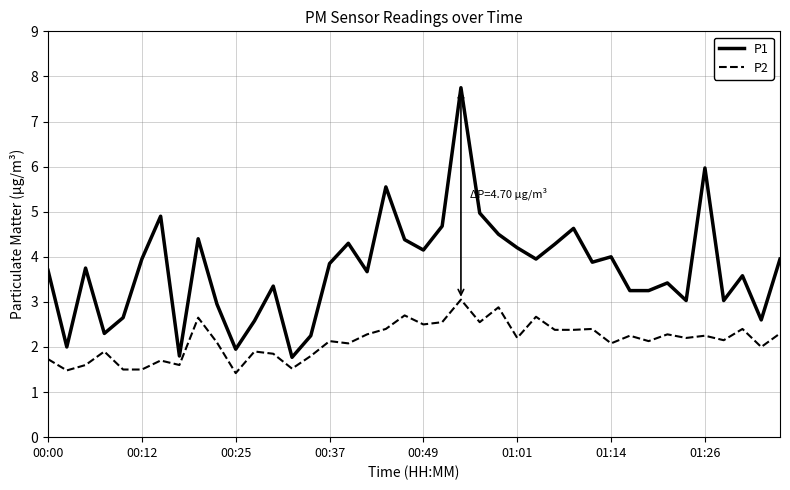

What is the lowest value of the P1 series?

1.8